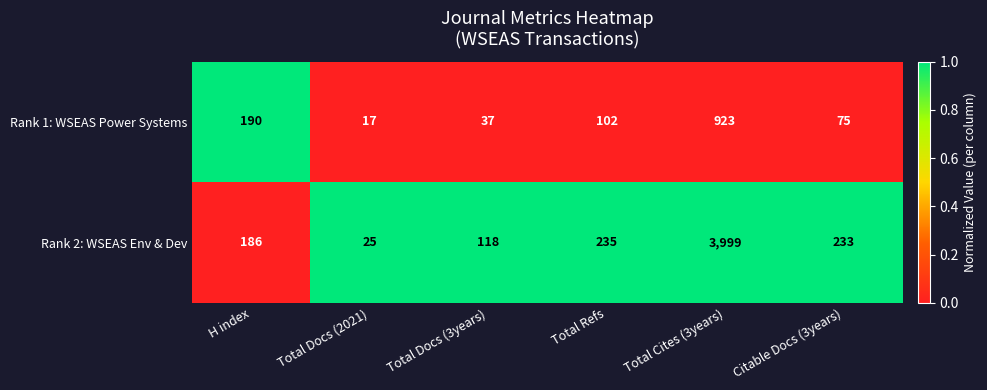

Is it true that Rank 2: WSEAS Env & Dev equals 198 at Total Docs (3years)?

False